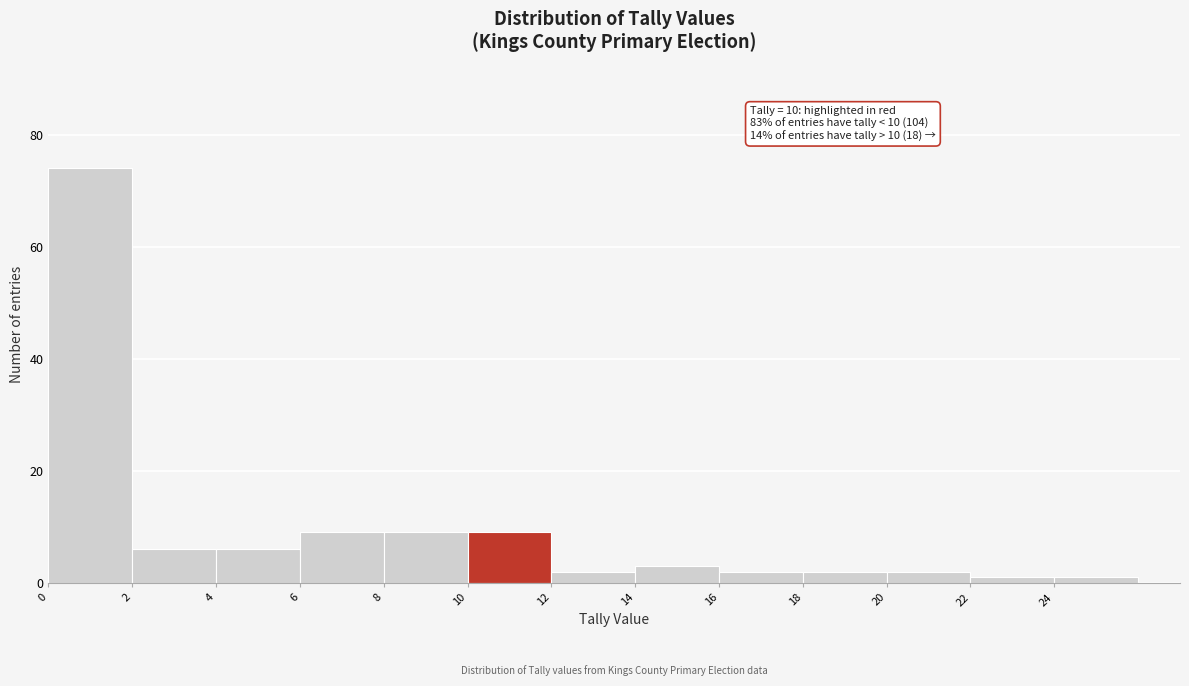

Over which range of the x-axis is the bar tallest?

0 to 2